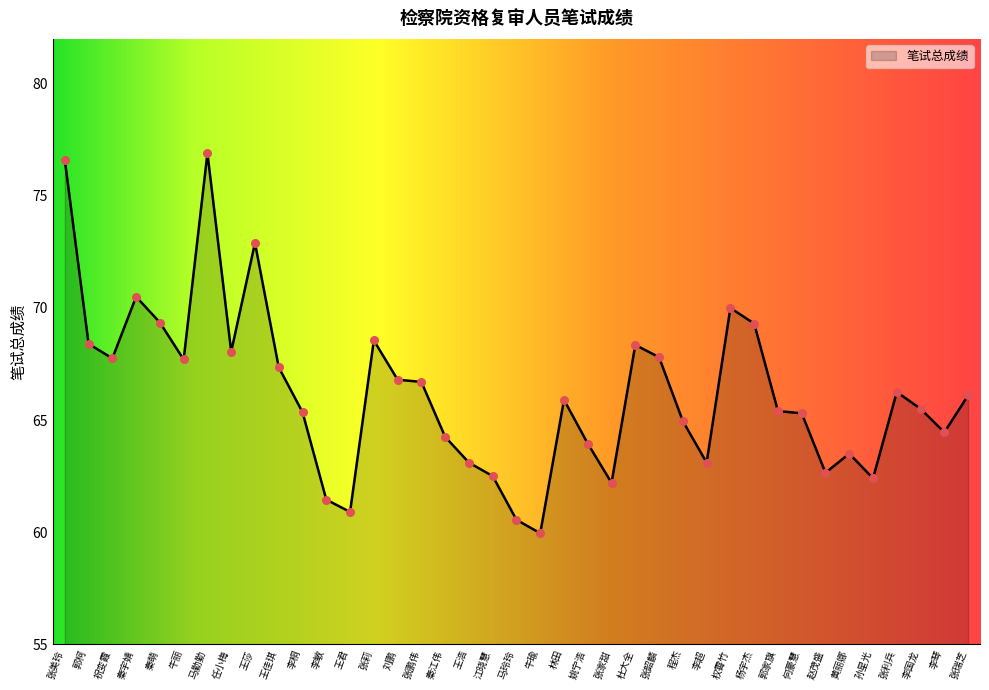

Approximately how many times larger is the value at 马玲玲 compared to 秦宇婧?

0.9